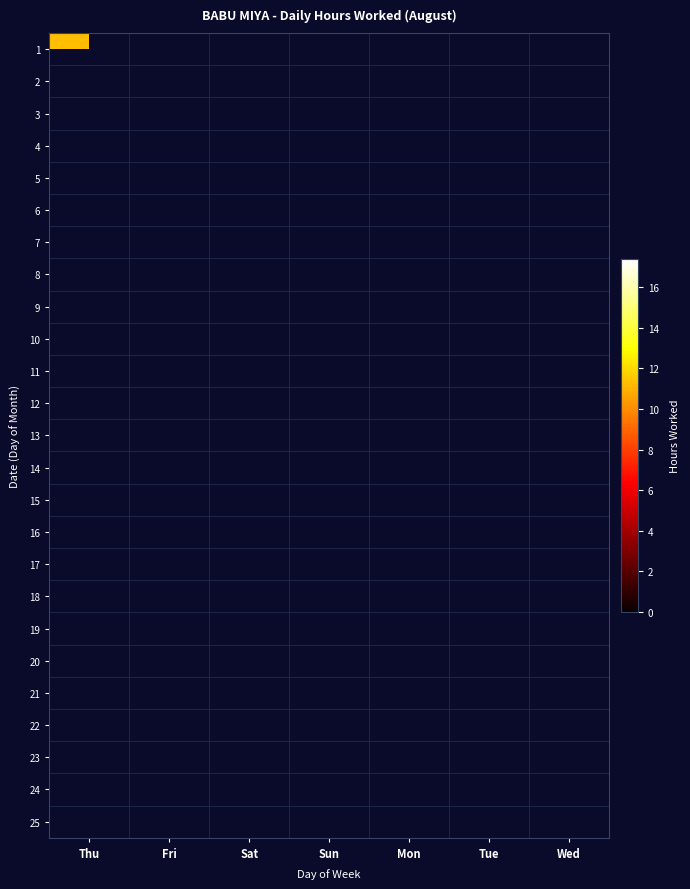

At how many categories does at least one series exceed 1?

7